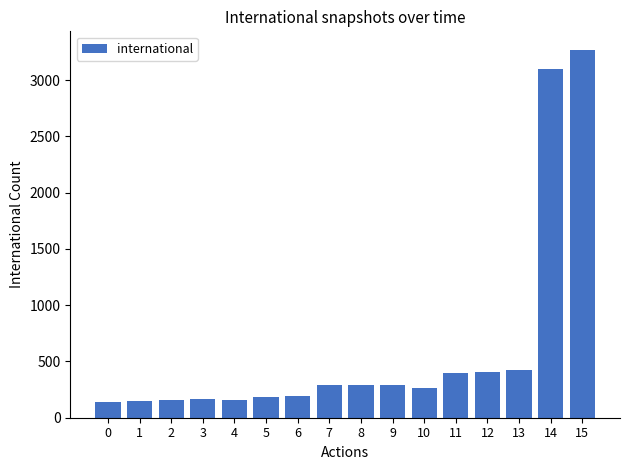

What is the minimum value shown in the chart?

138